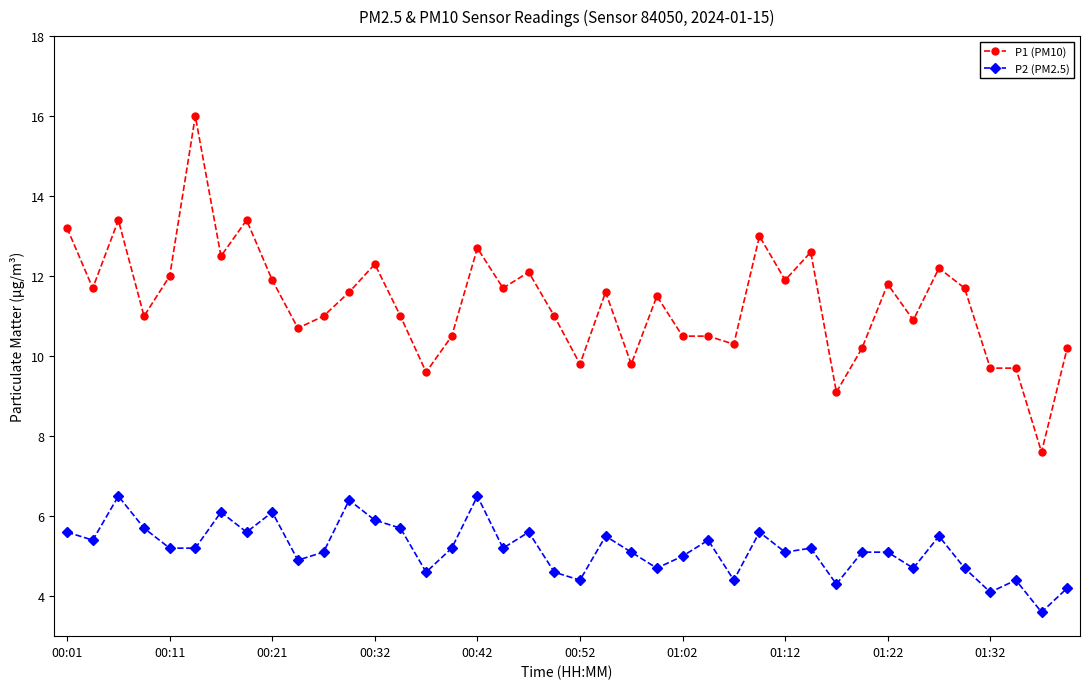

True or false: P1 (PM10) has more than 0 interior local peaks.

True